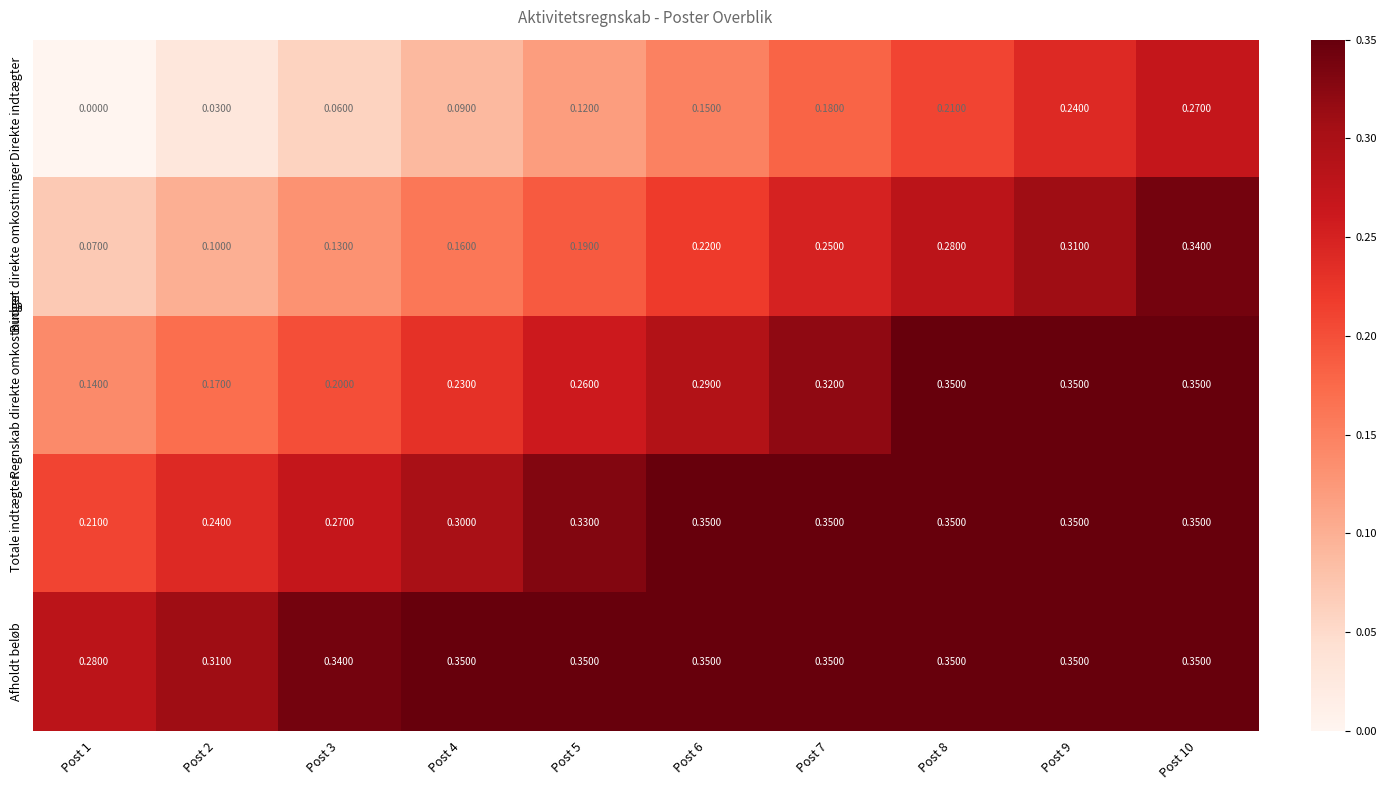

Which series has the largest total across all categories?

Afholdt beløb